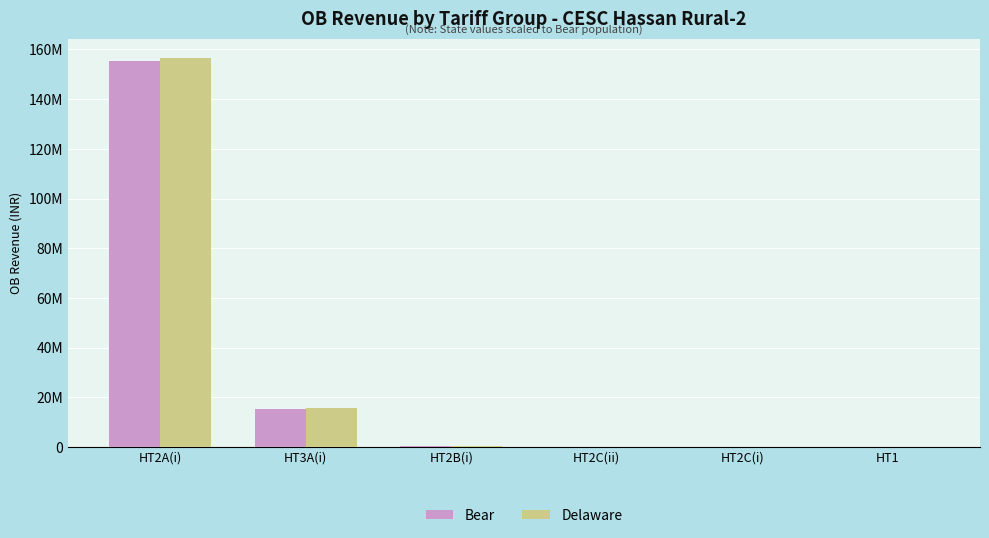

What are all the series names shown in the legend?

Bear, Delaware